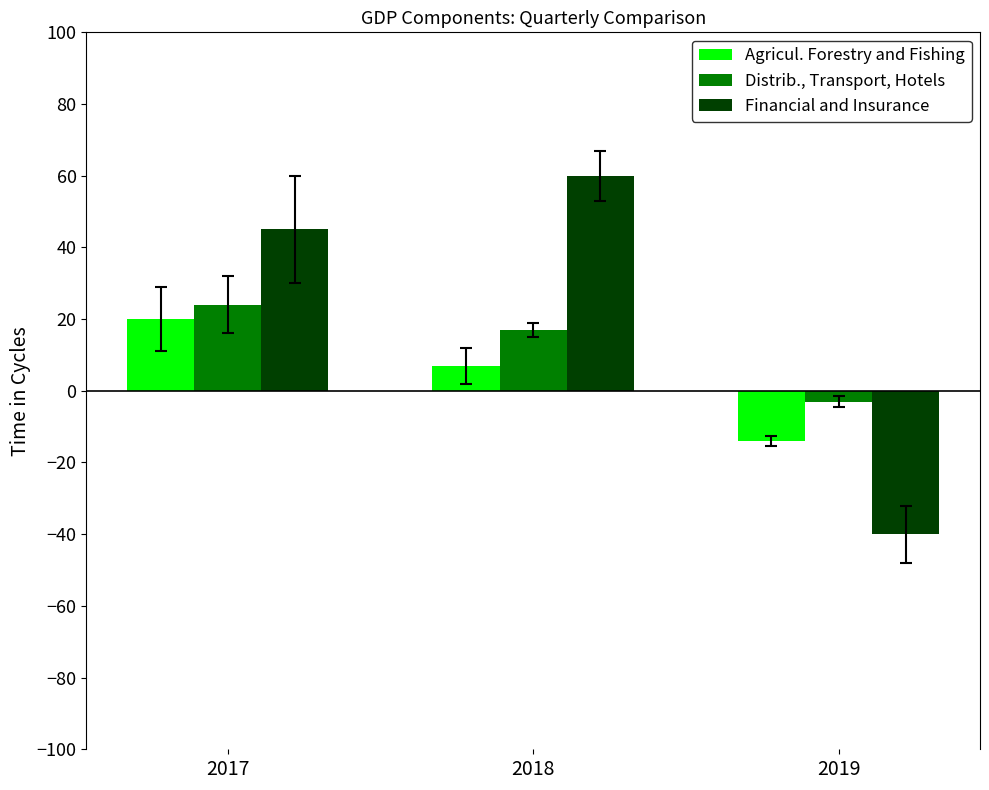

How many Financial and Insurance values are between -40 and 60?

3